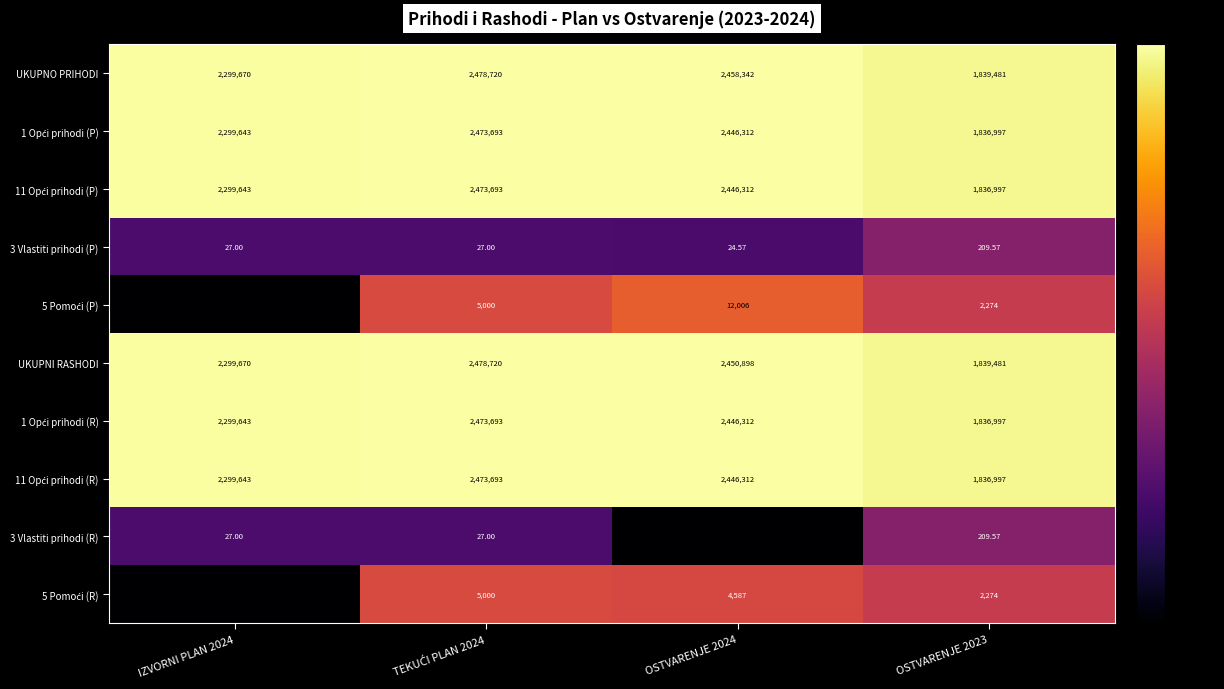

The 5 Pomoći (P) series shows 0.3 at OSTVARENJE 2023. True or false?

False